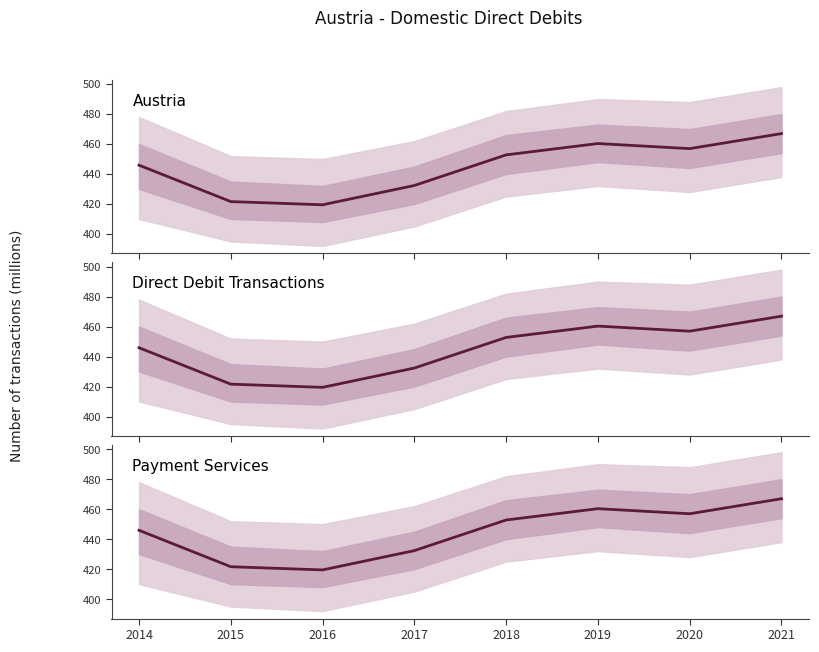

At which category is the sum across all series the highest?

2021